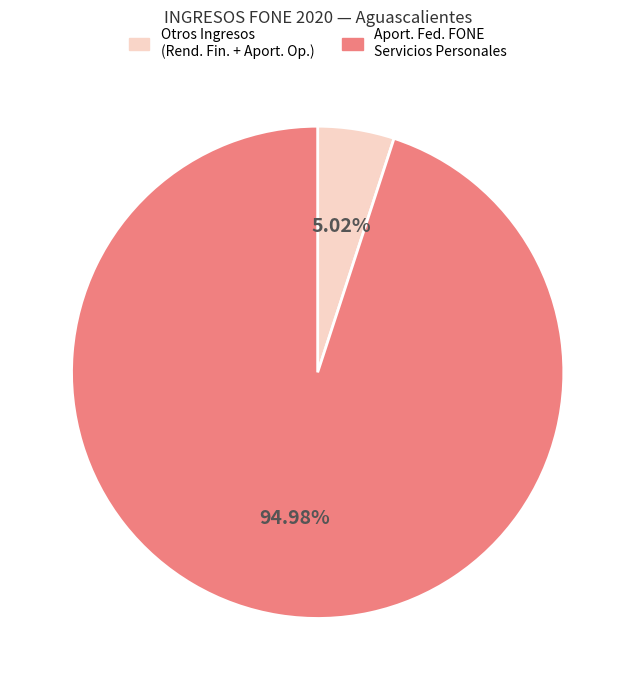

Does any single category account for the majority?

Yes